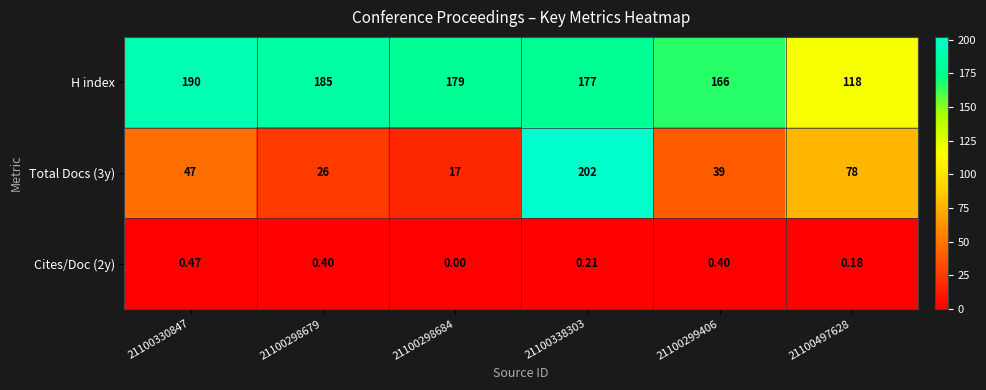

Is the value of Total Docs (3y) at 21100299406 greater than the value of Cites/Doc (2y) at 21100298679?

Yes